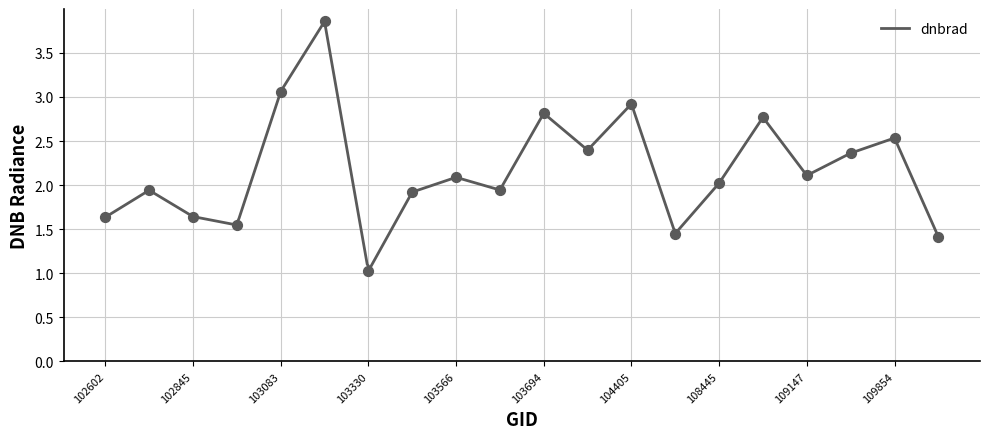

Between 103448 and 115692, which is larger?

103448